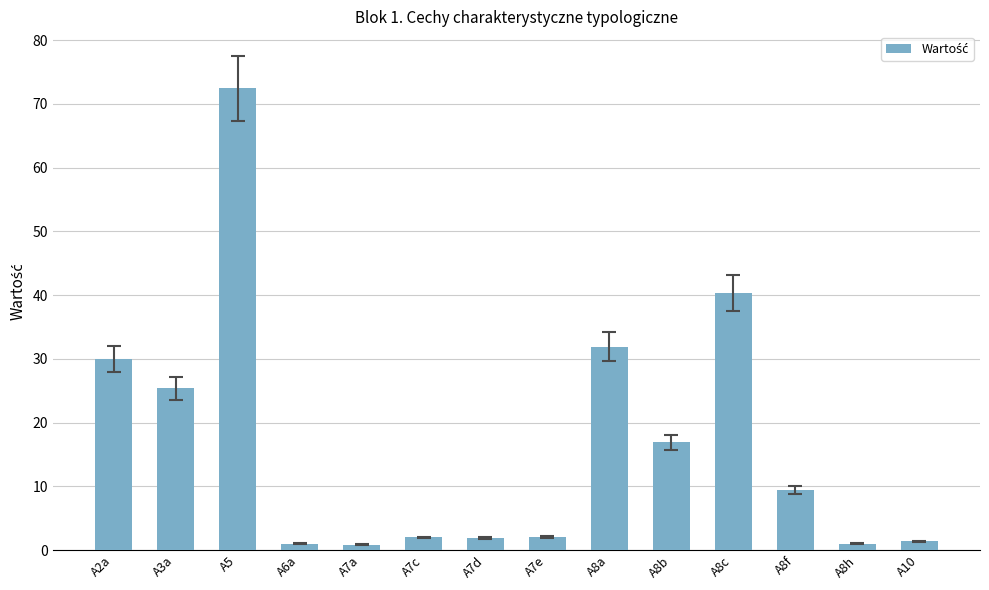

What is the change in value from A7e to A8f?

+7.3